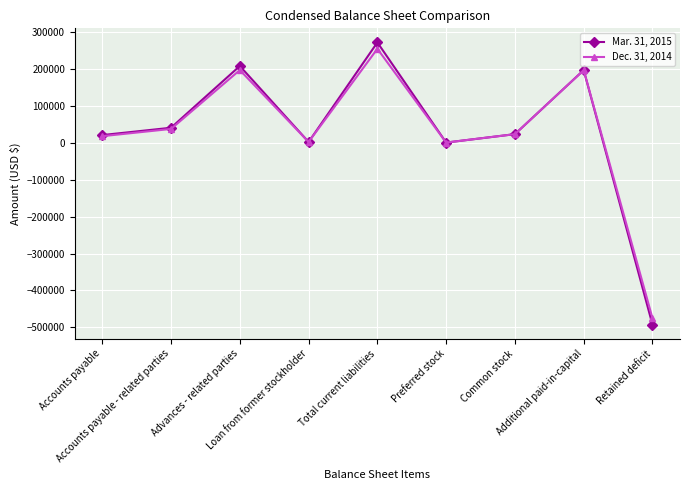

Is it true that Mar. 31, 2015 equals 600 at Preferred stock?

True